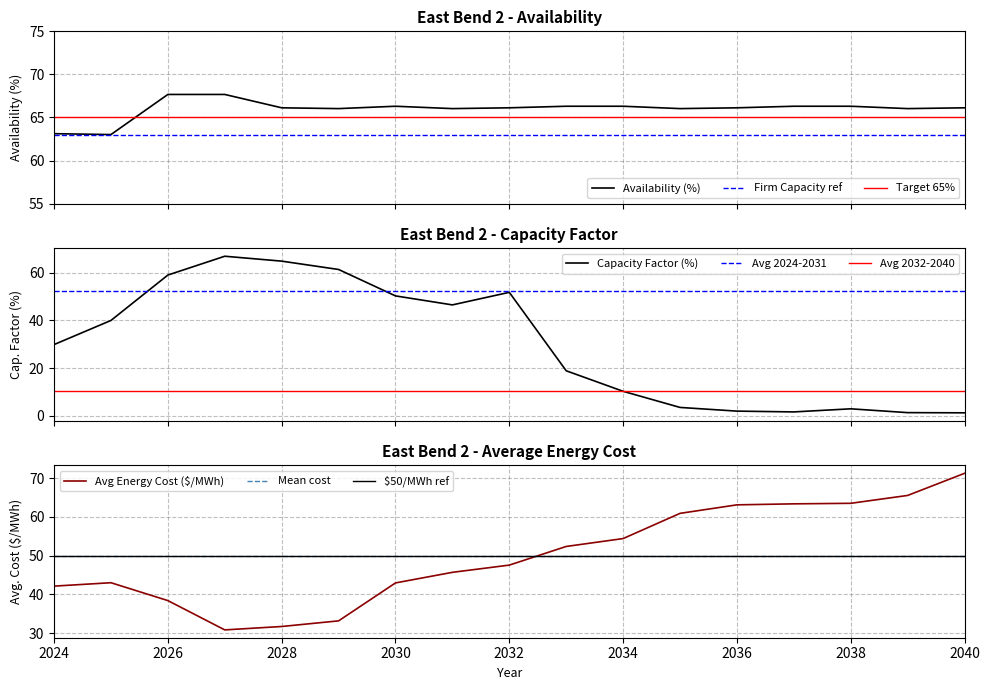

Rank the categories by Average Energy Cost ($/MWh) value from lowest to highest.

2027, 2028, 2029, 2026, 2024, 2030, 2025, 2031, 2032, 2033, 2034, 2035, 2036, 2037, 2038, 2039, 2040